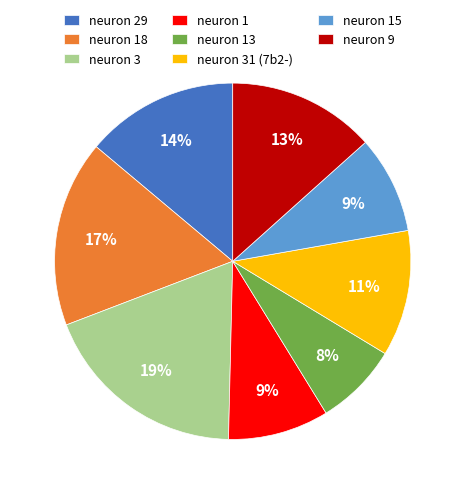

Combined, do neuron 31 (7b2-) and neuron 15 account for over 50%?

No